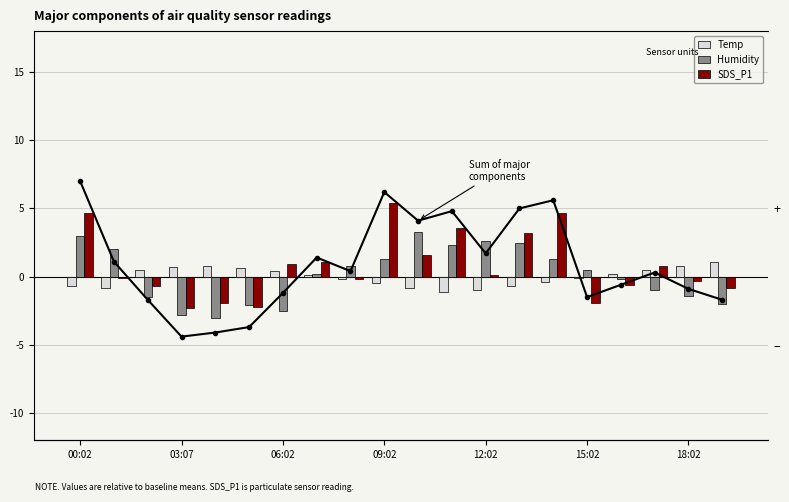

How many negative values does the Humidity series have?

9